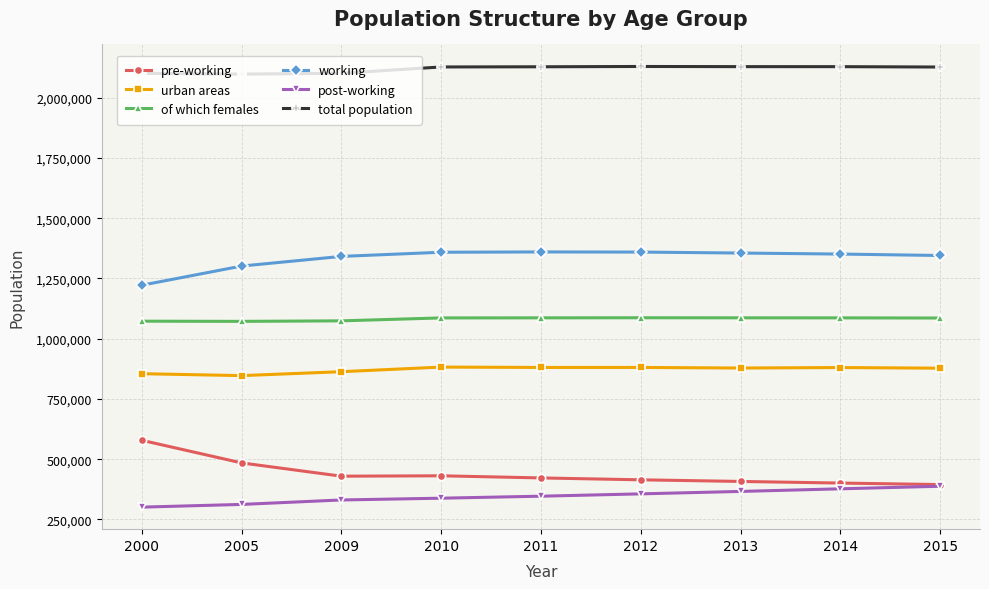

What is the sum of all pre-working values?

3962918